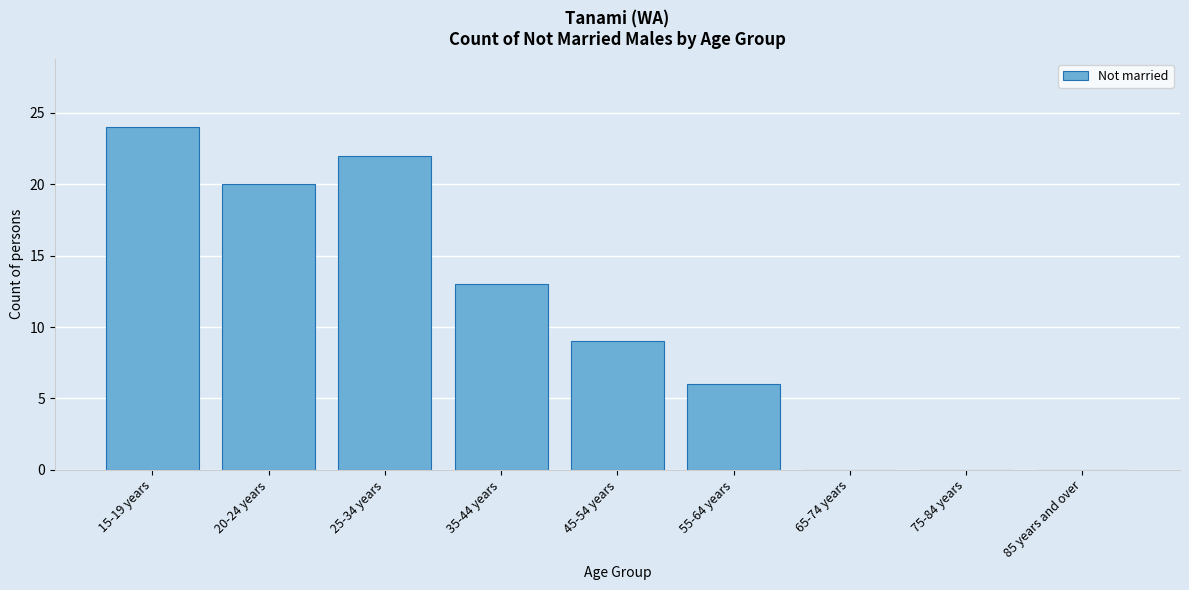

Reading right to left, what are all the values shown in this chart?

85 years and over=0	75-84 years=0	65-74 years=0	55-64 years=6	45-54 years=9	35-44 years=13	25-34 years=22	20-24 years=20	15-19 years=24